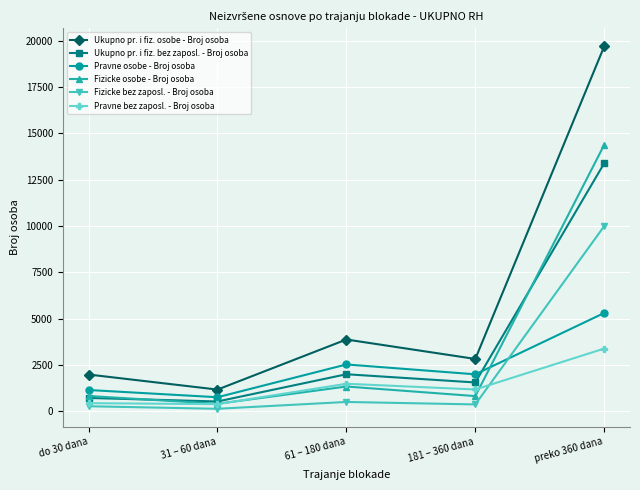

What is the minimum value for Pravne osobe - Broj osoba?

767